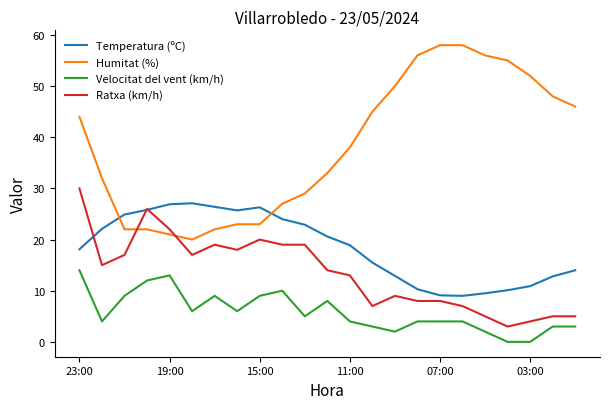

How many intersections are there between Humitat (%) and Ratxa (km/h)?

2